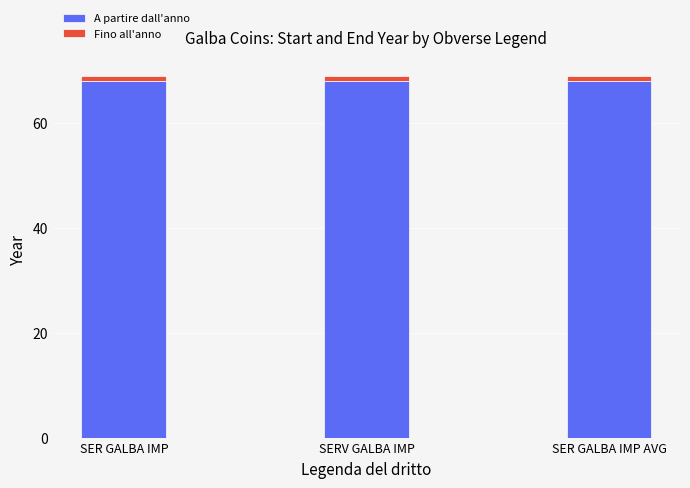

True or false: A partire dall'anno has a value of 106 at SERV GALBA IMP.

False